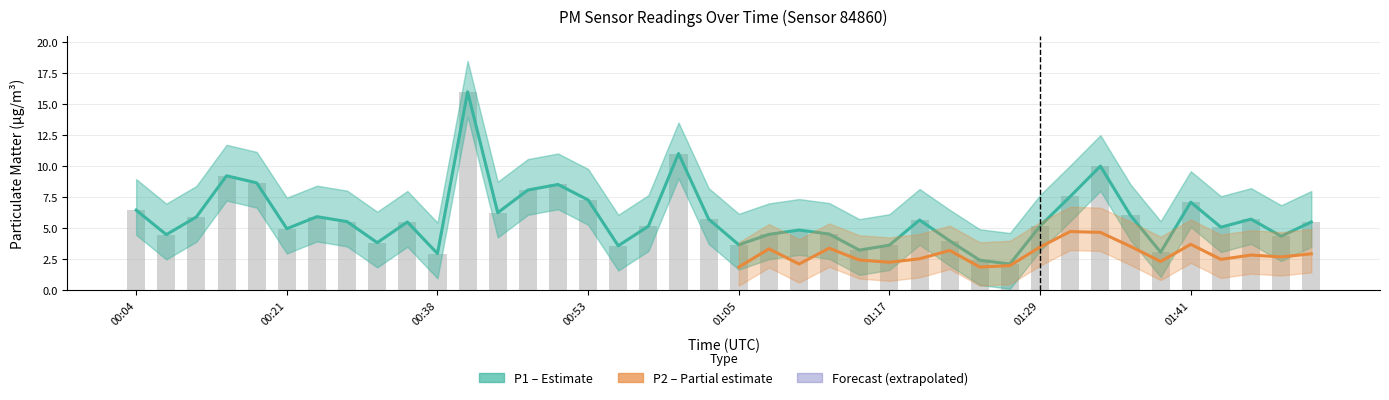

Which label corresponds to the smallest value in the chart?

01:27